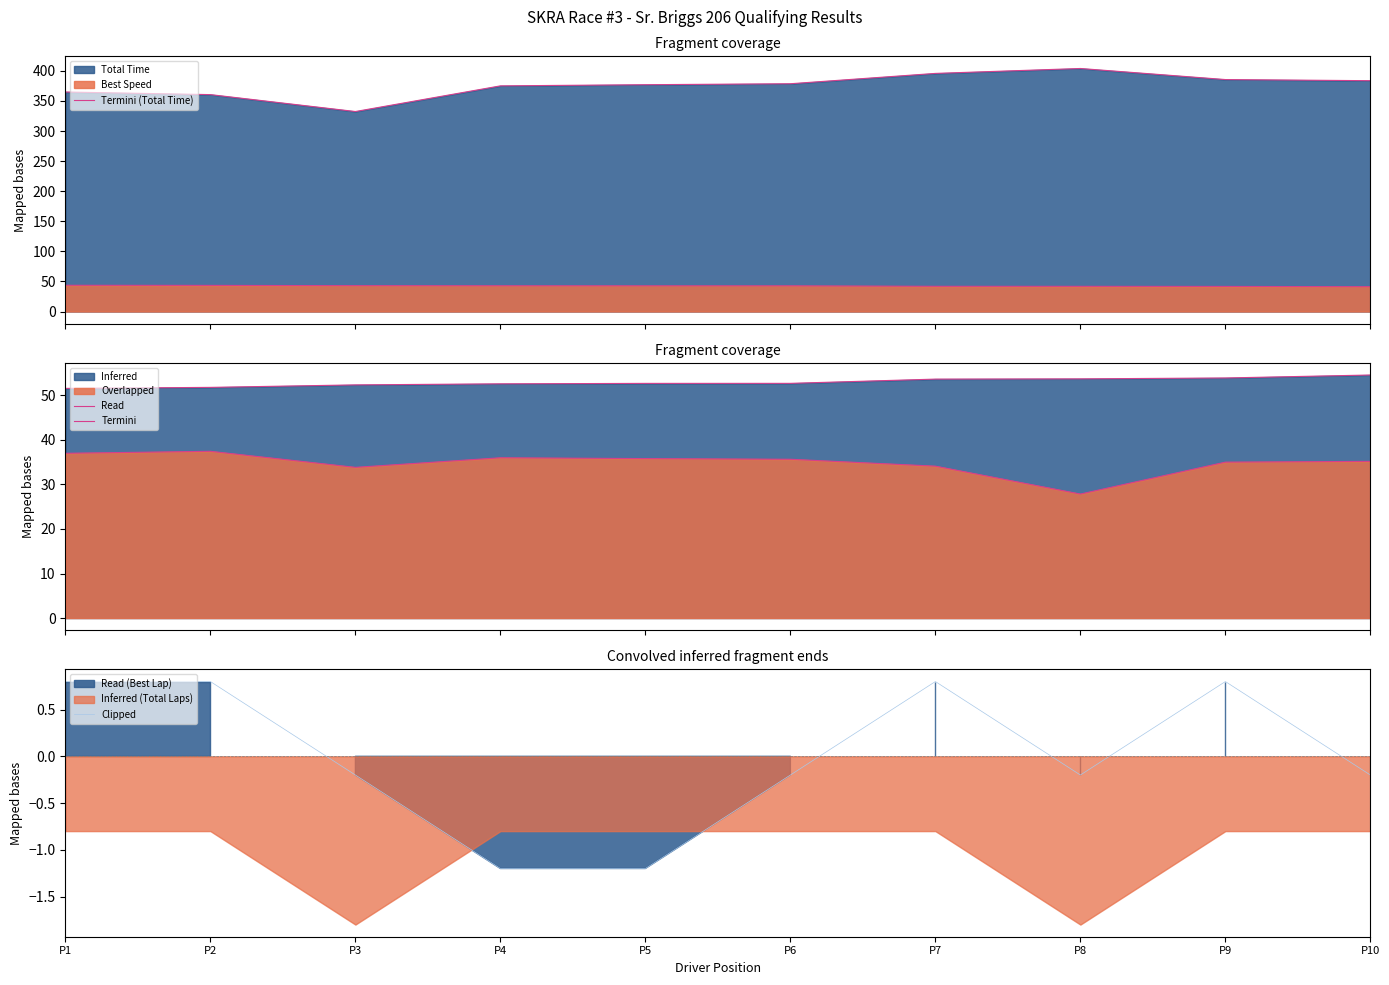

How many data points in Termini are less than 52?

2